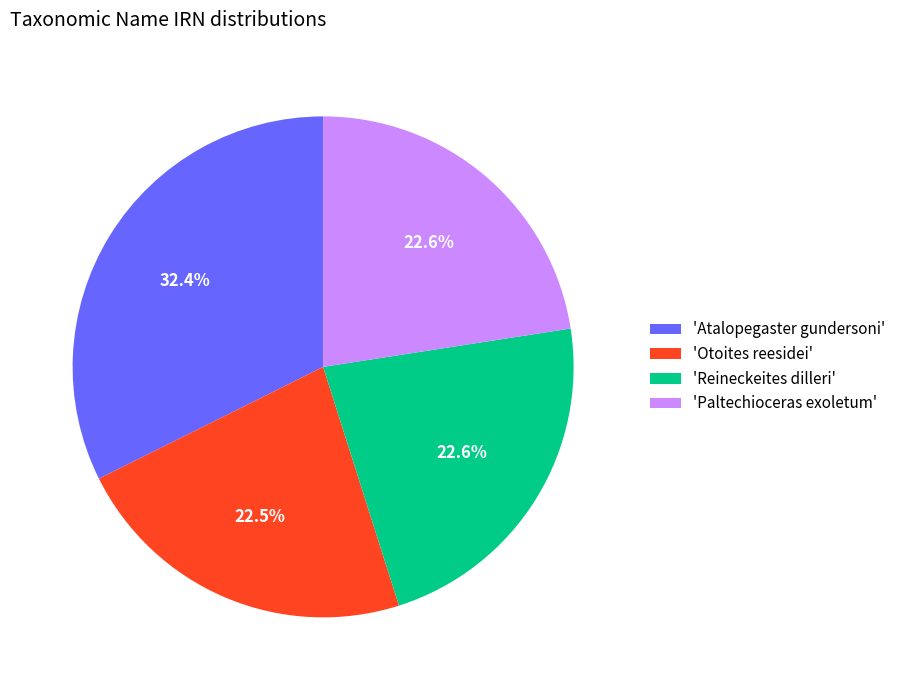

Is there any slice that represents more than half of the pie?

No